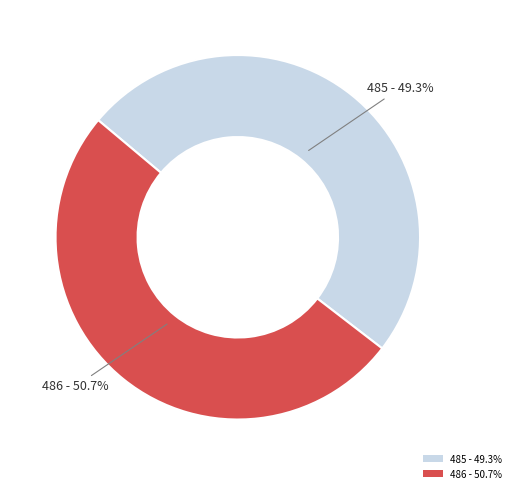

Rank the categories by value from lowest to highest.

485, 486